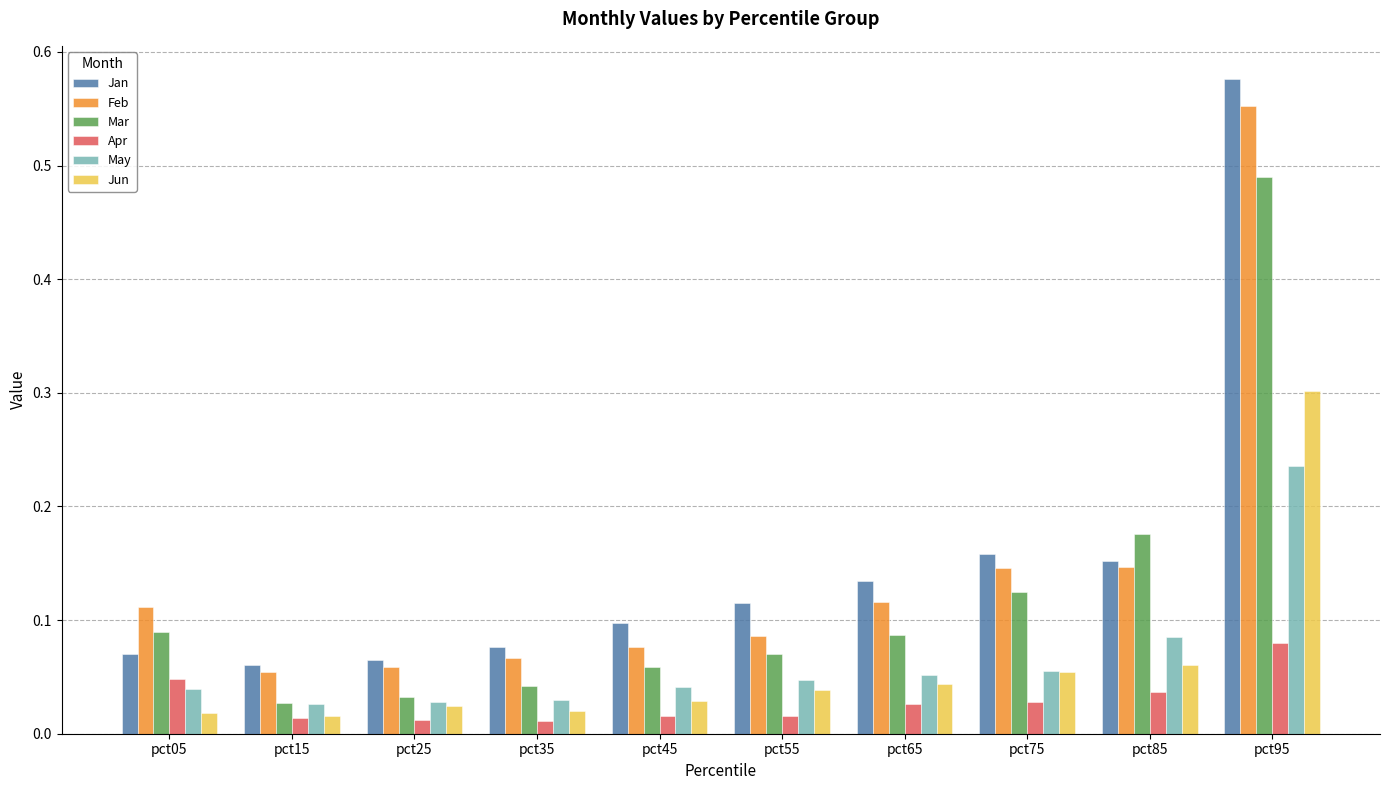

At how many categories does at least one series exceed 0?

10